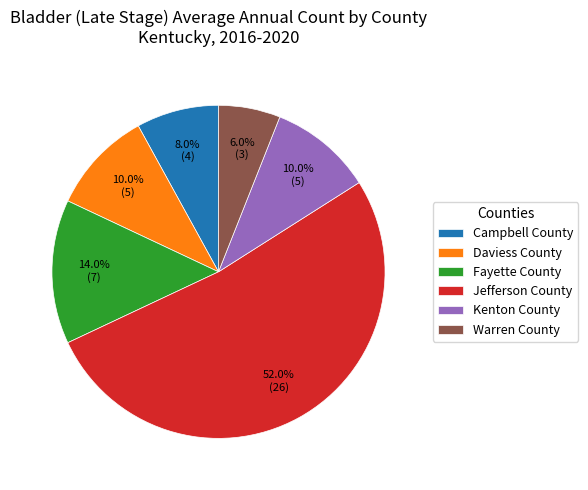

The Campbell County slice represents 20% of the pie. True or false?

False